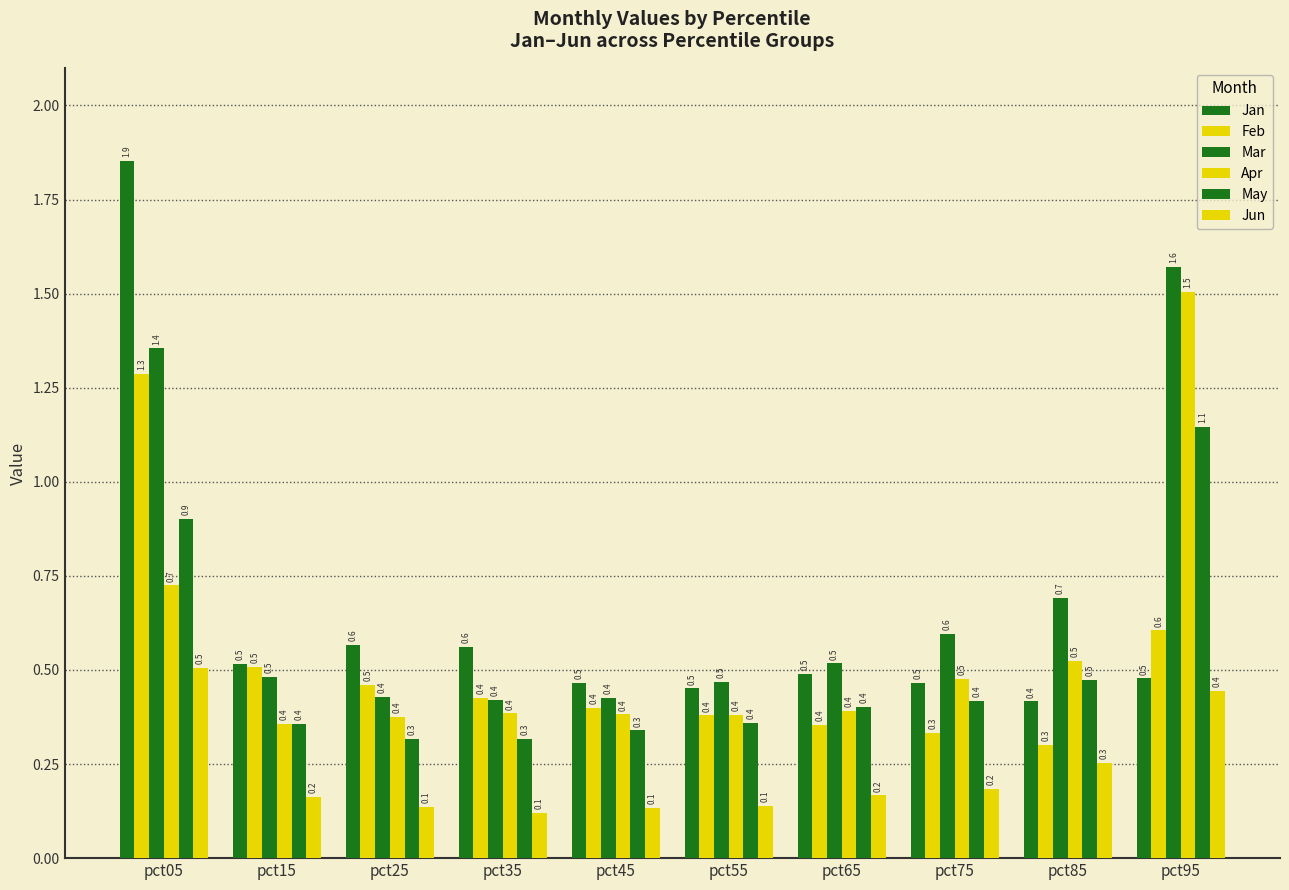

What value does the Jun series have at pct45?

0.1